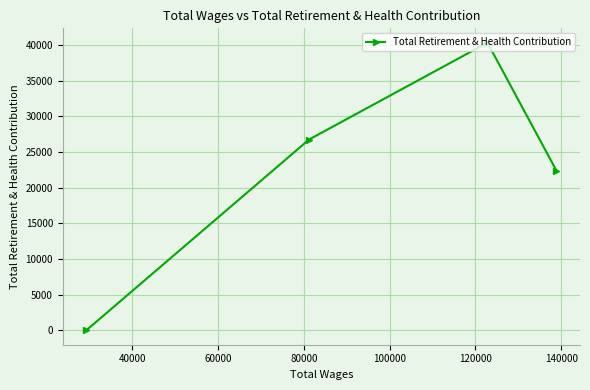

Reading right to left, transcribe all the data shown in this chart.

22363	40298	26736	0